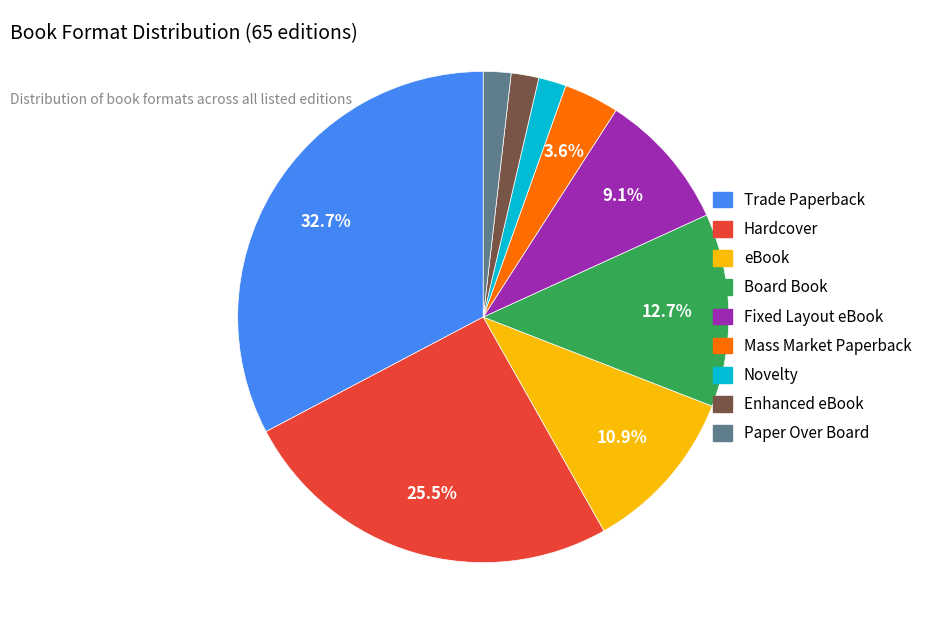

The Fixed Layout eBook slice represents 9% of the pie. True or false?

True